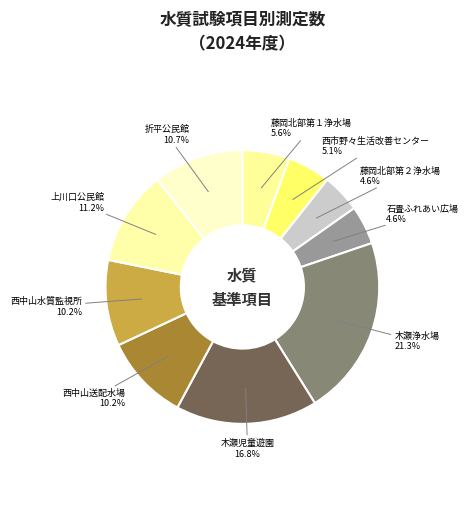

Count the number of slices in the pie.

10